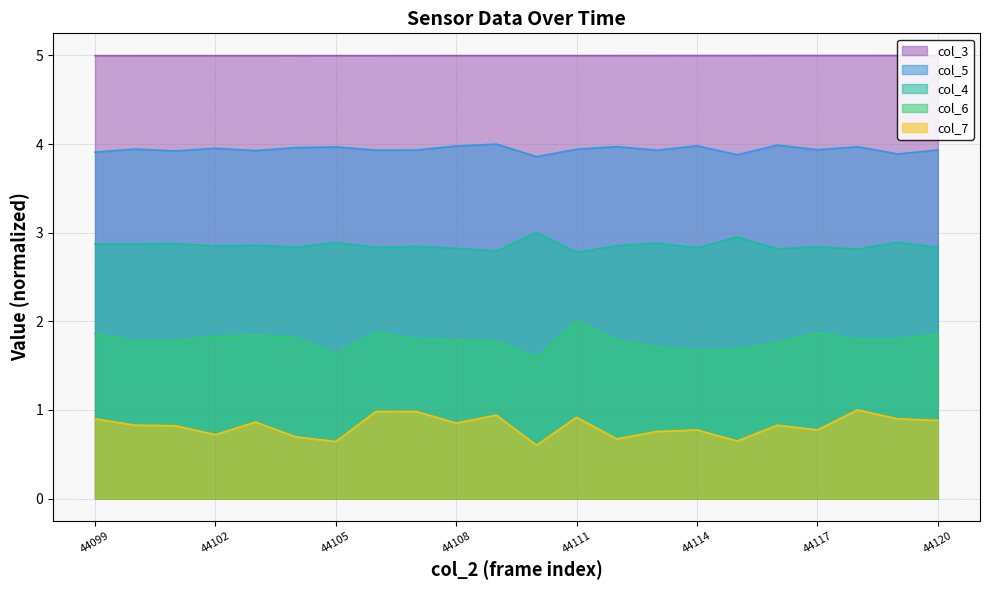

True or false: col_4 and col_5 cross at least once.

False